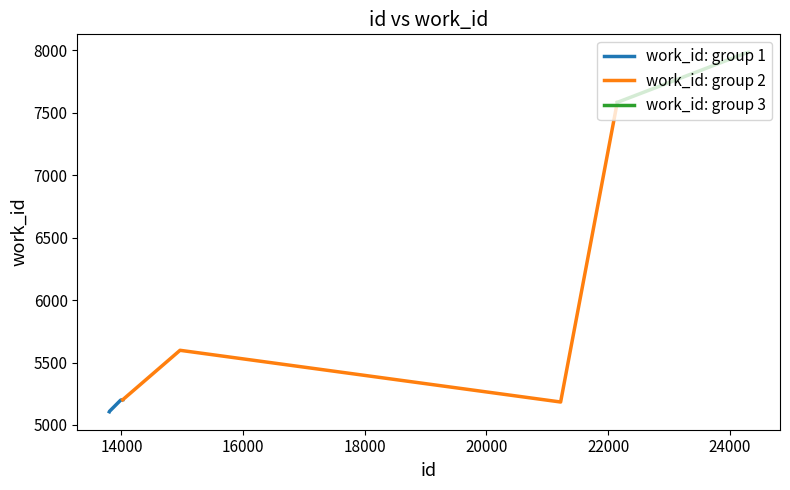

Rank the series by their maximum value, from lowest to highest.

work_id: group 1, work_id: group 2, work_id: group 3